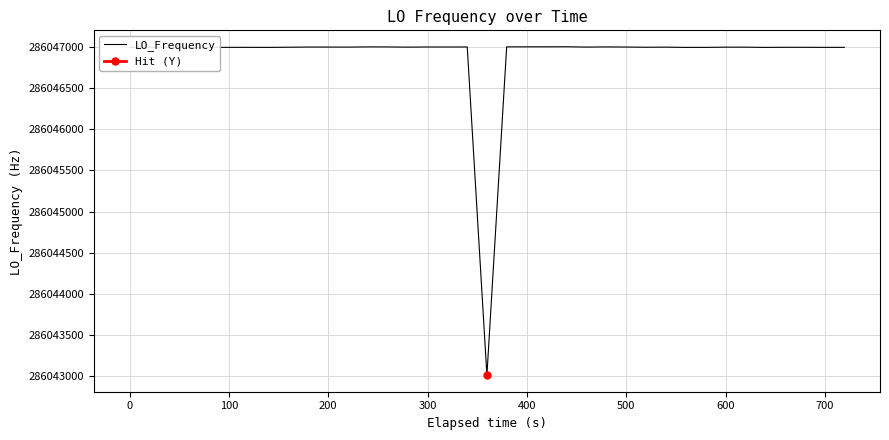

How many values exceed 286046999?

22